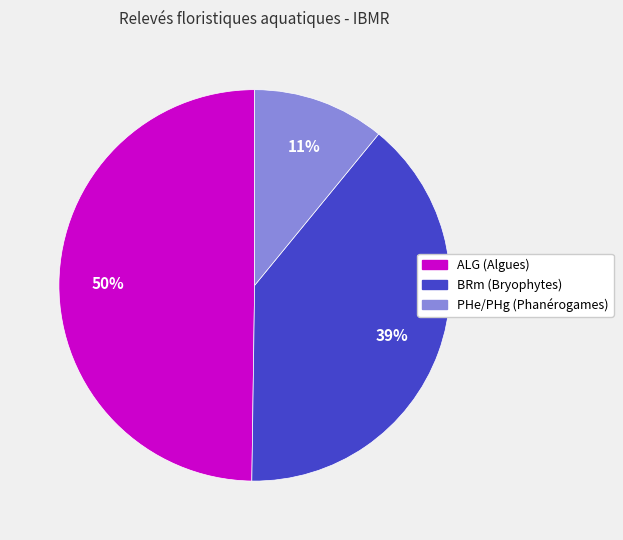

To the nearest percent, what is the difference between the largest and smallest slice percentages?

39%